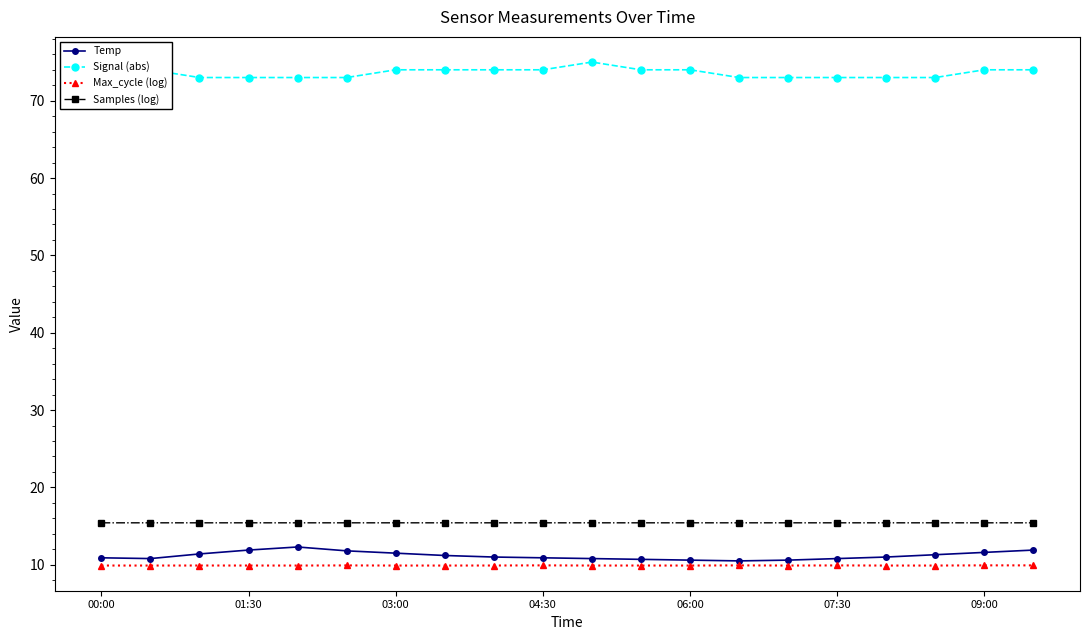

At how many categories does at least one series exceed 59?

20